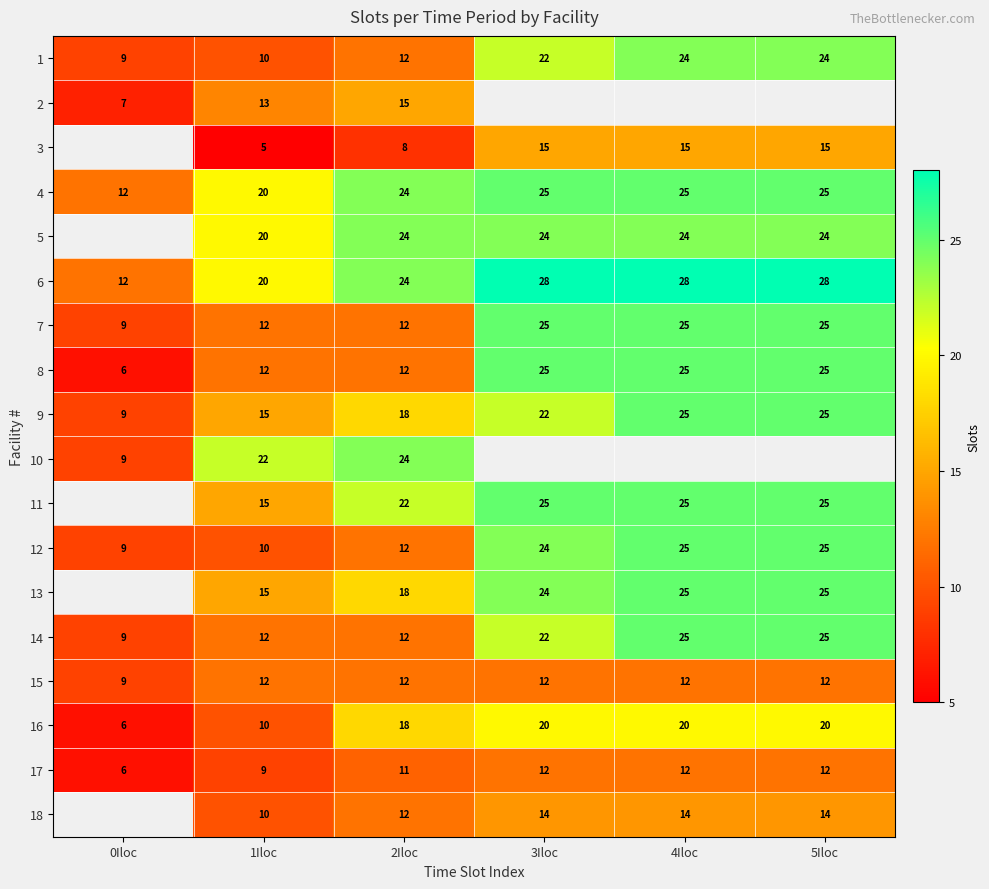

True or false: 13 has a value of 20 at 1Iloc.

False